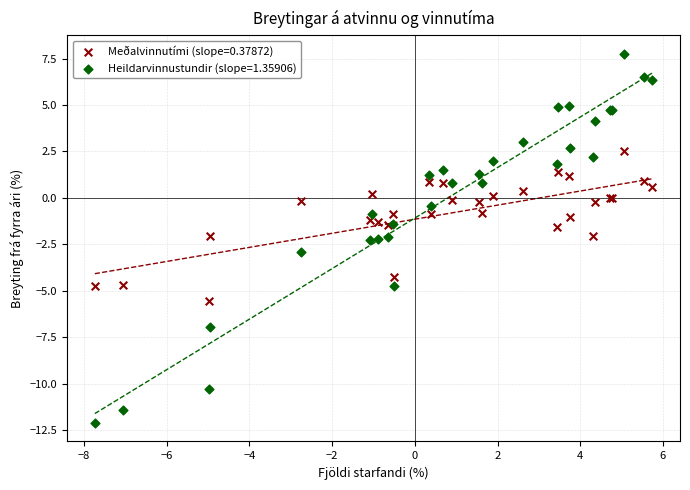

Which series reaches the maximum Y coordinate?

Heildarvinnustundir (slope=1.35906)